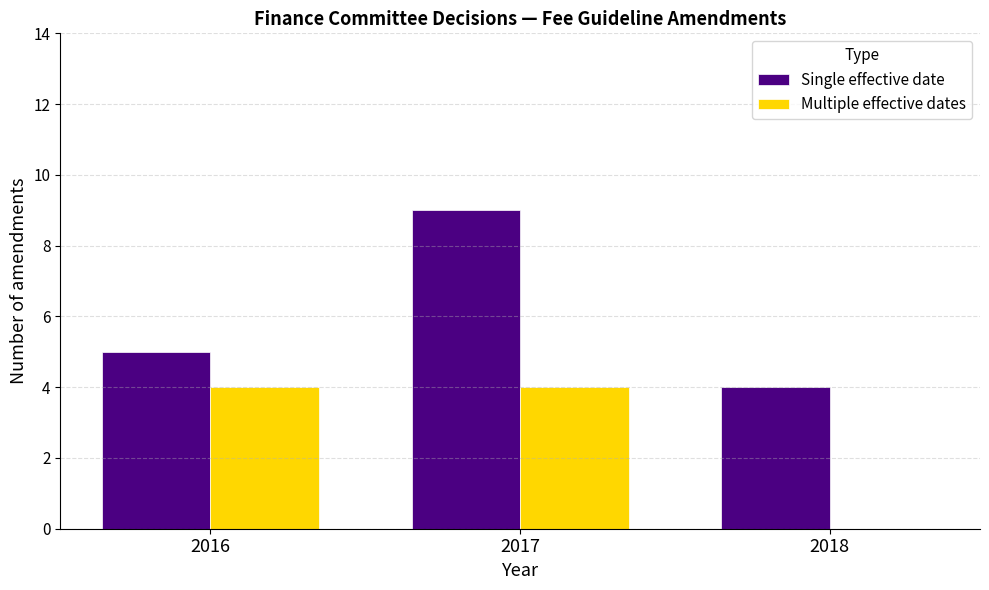

How many groups of bars are there?

3